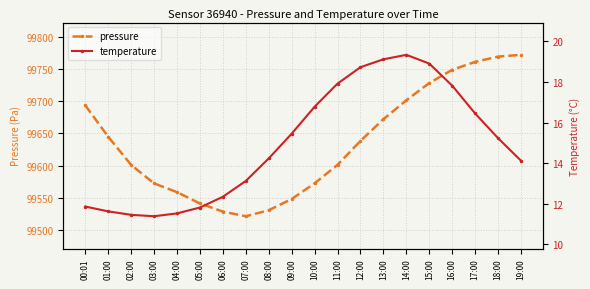

Count the number of data series in this chart.

2